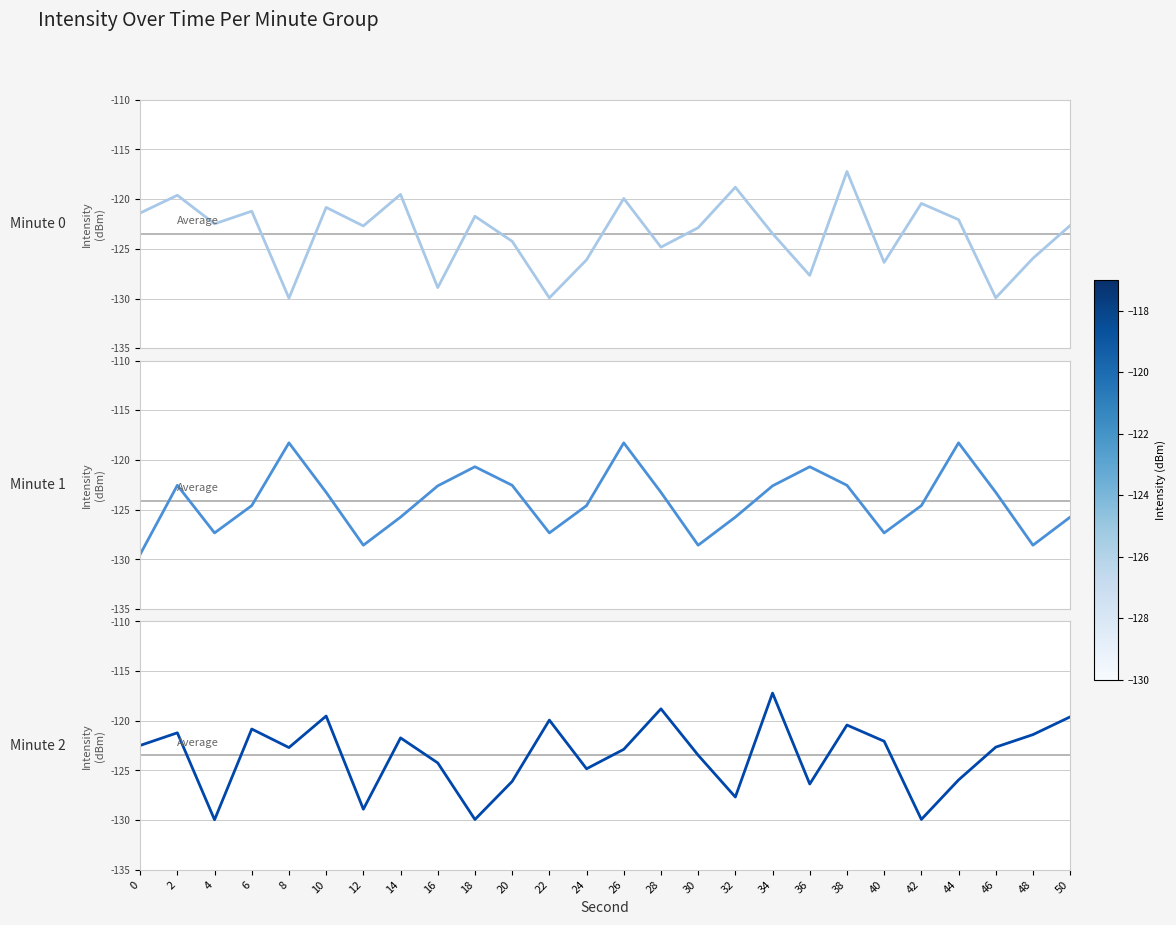

Where do Minute 2 and Minute 0 first cross each other?

4 and 6